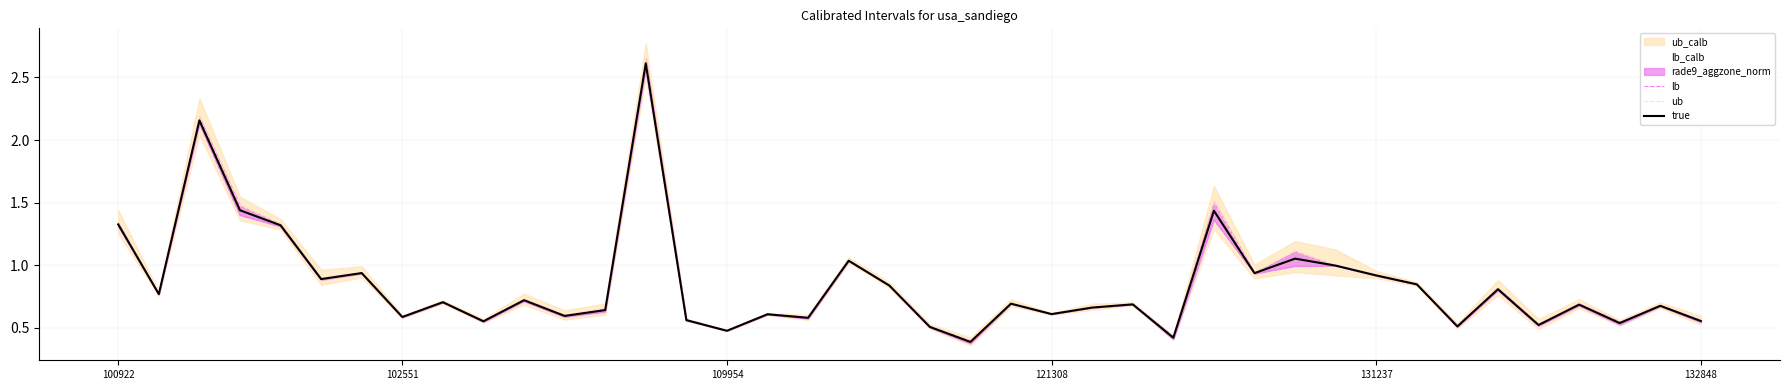

At which category is the sum across all series the highest?

13